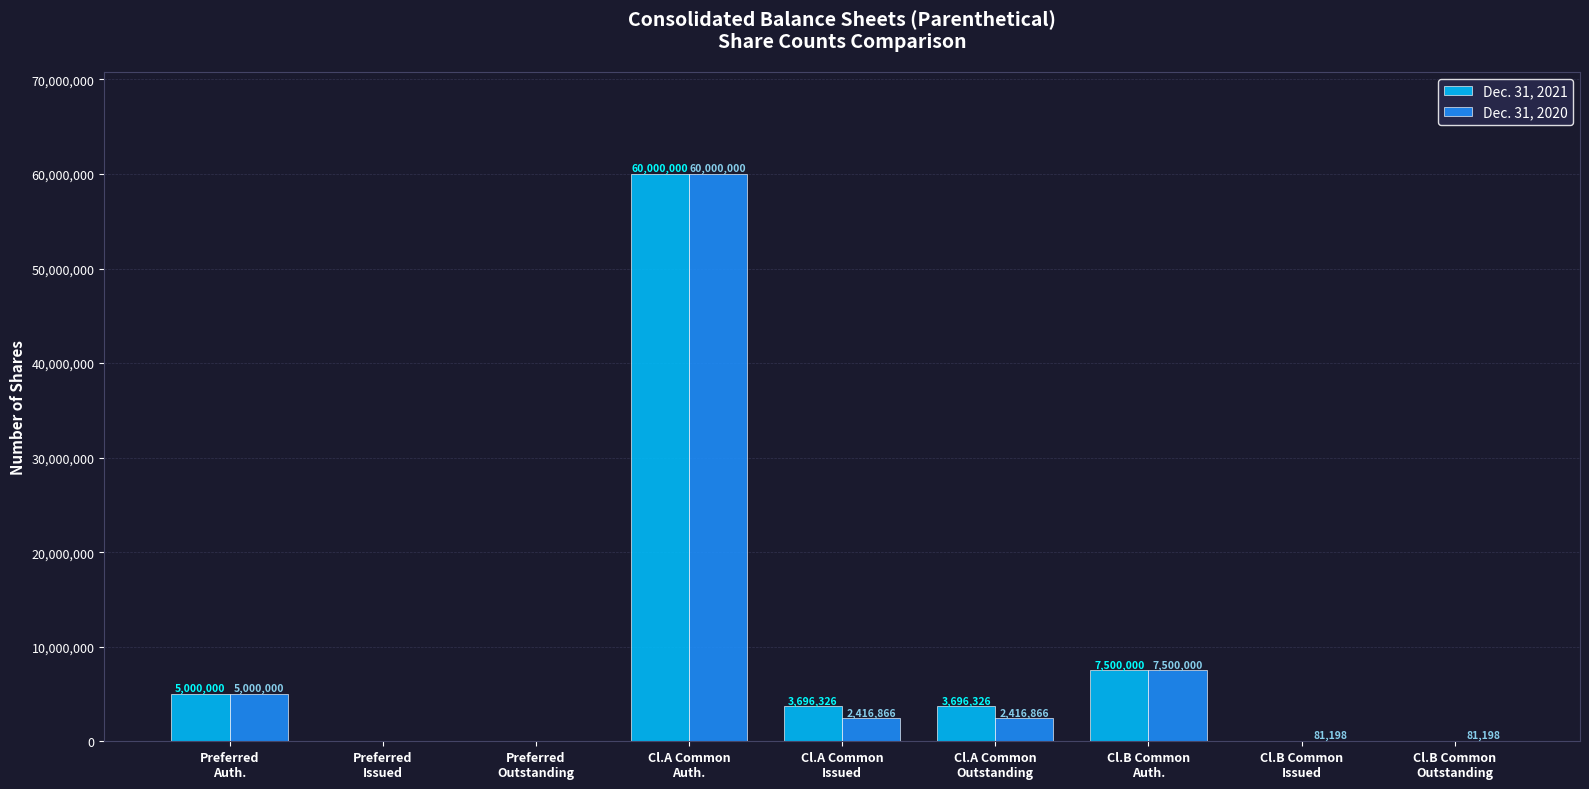

What is the greatest value displayed?

60000000